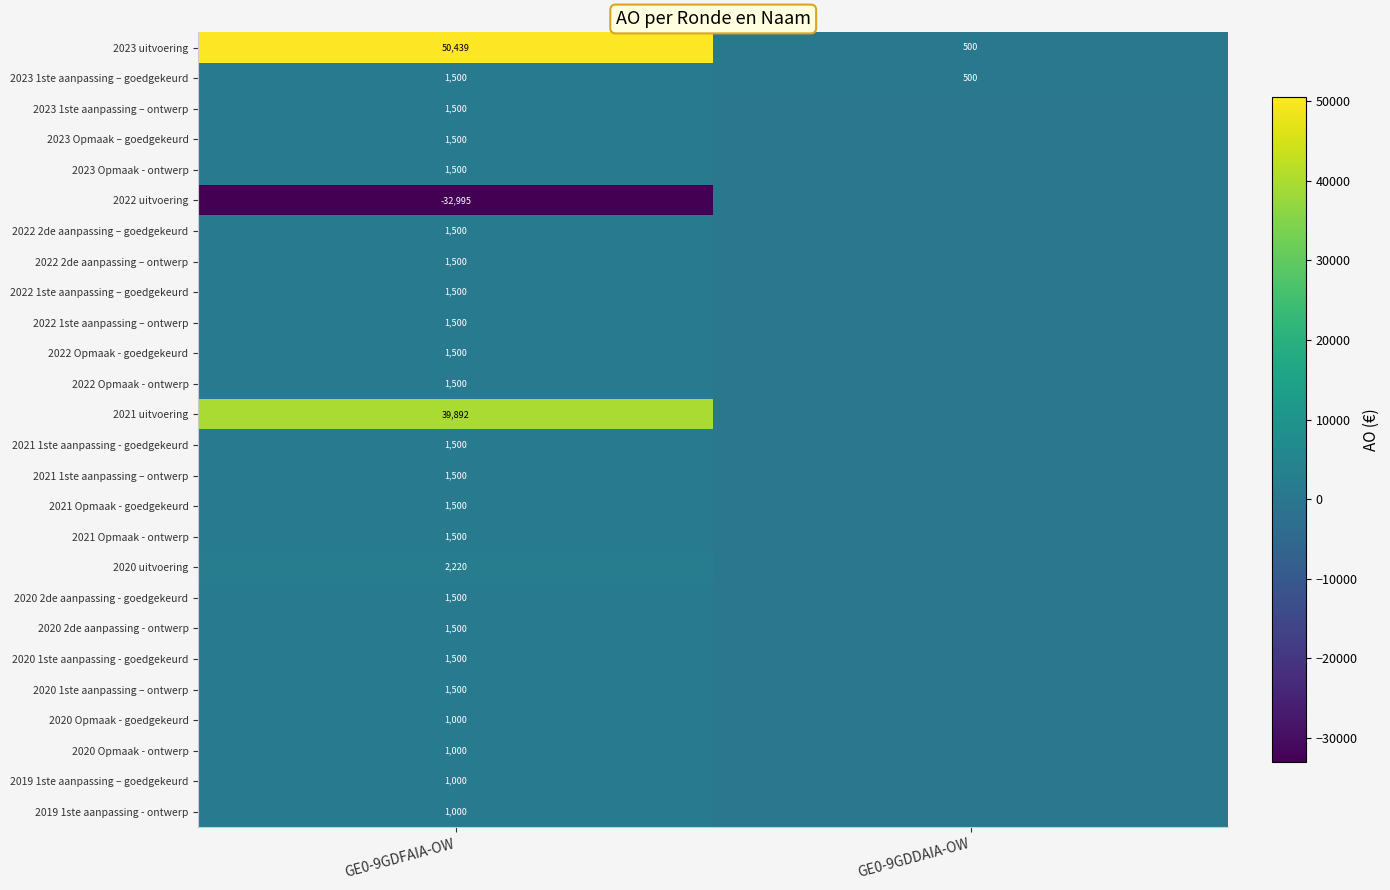

The 2020 uitvoering series shows 3212 at GE0-9GDFAIA-OW. True or false?

False